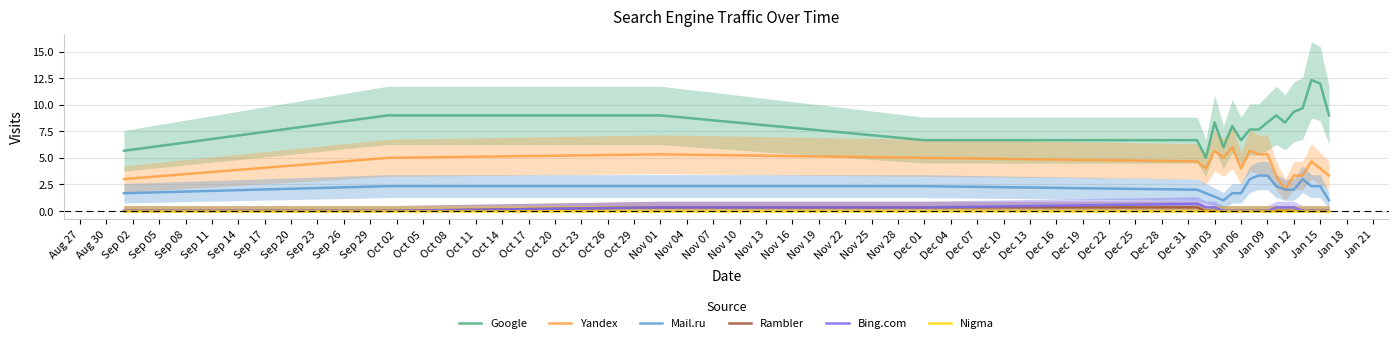

True or false: Google and Mail.ru cross at least once.

False